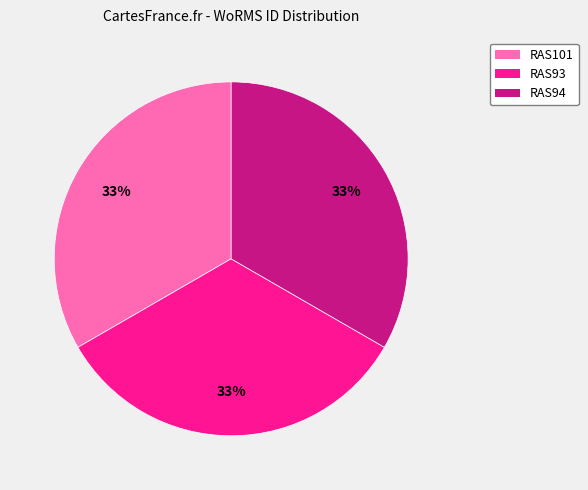

Is there any slice that represents more than half of the pie?

No